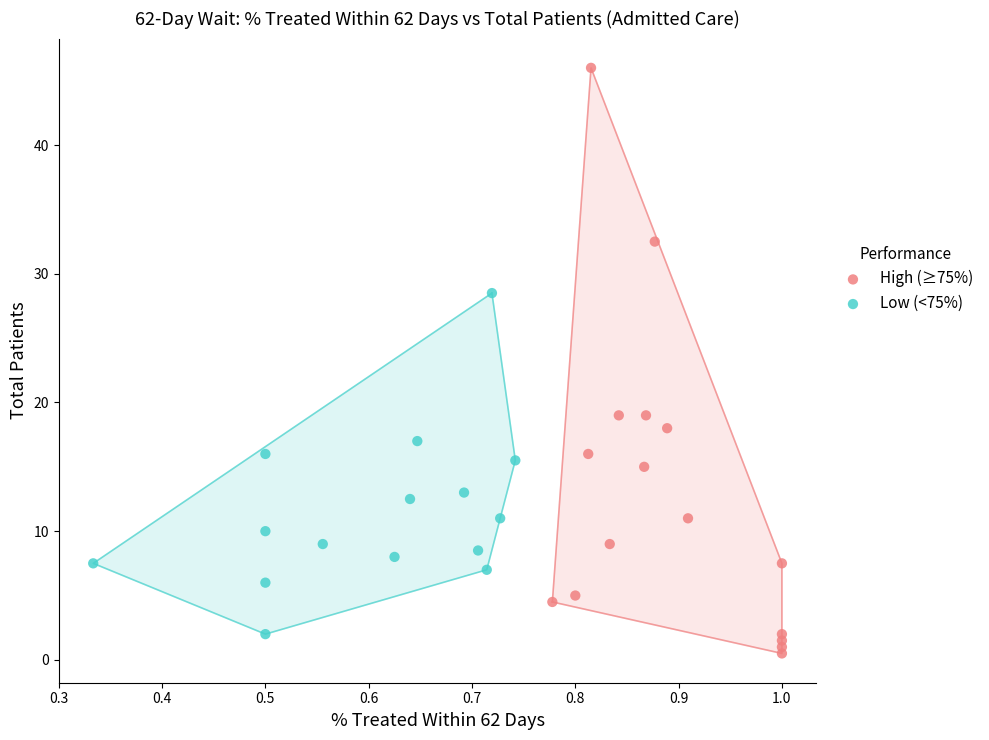

Which series has the largest Y range (max minus min)?

High (≥75%)